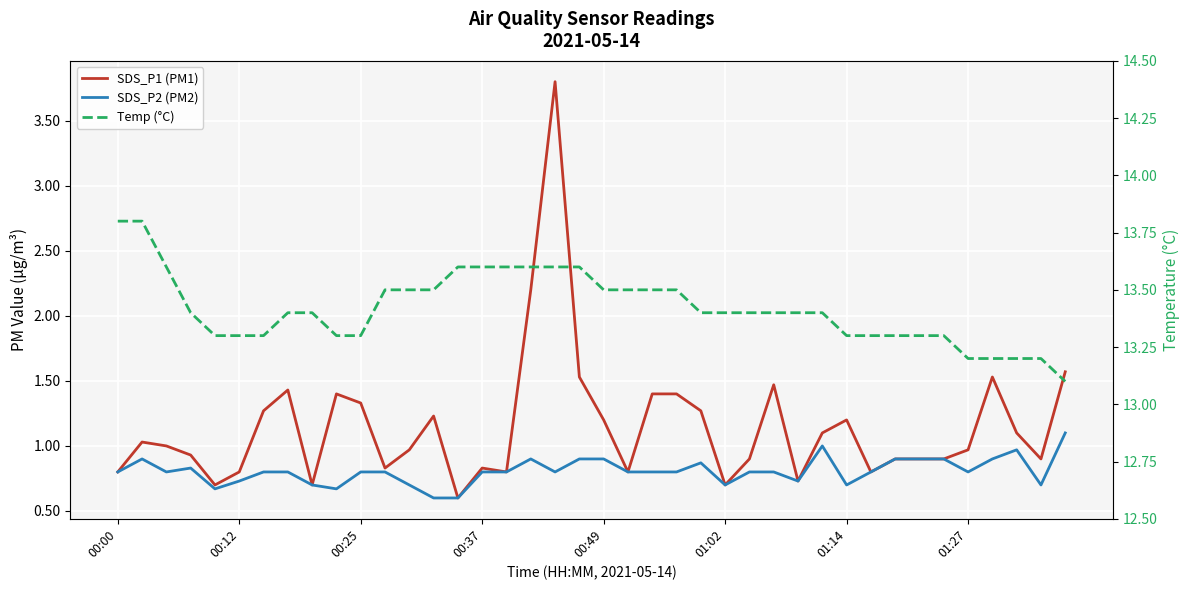

What is the difference between the highest and lowest values at 28?

12.7